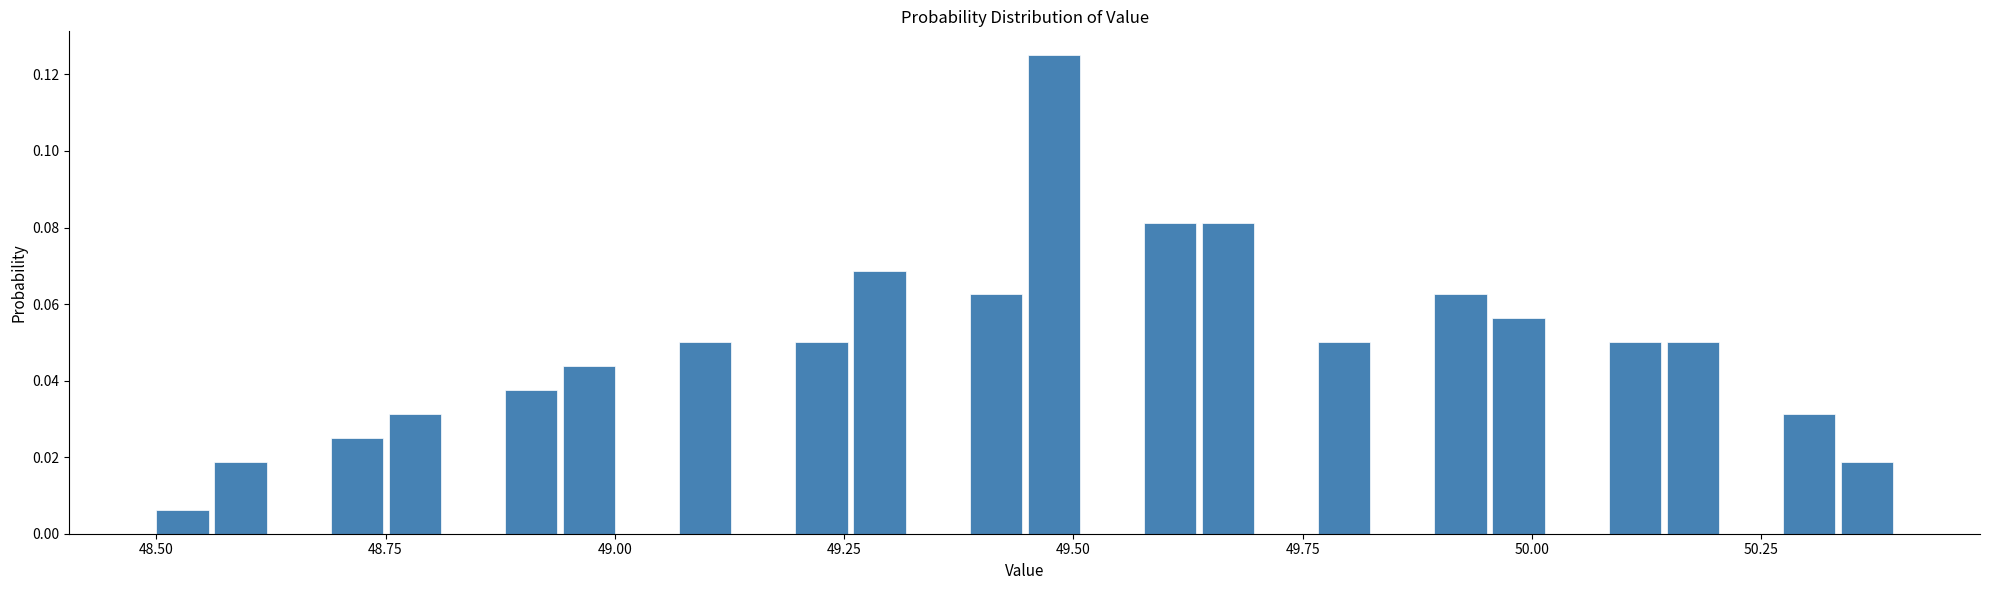

Around what value on the x-axis is the tallest bar? Give the approximate position of its centre, as read against the axis.

49.50